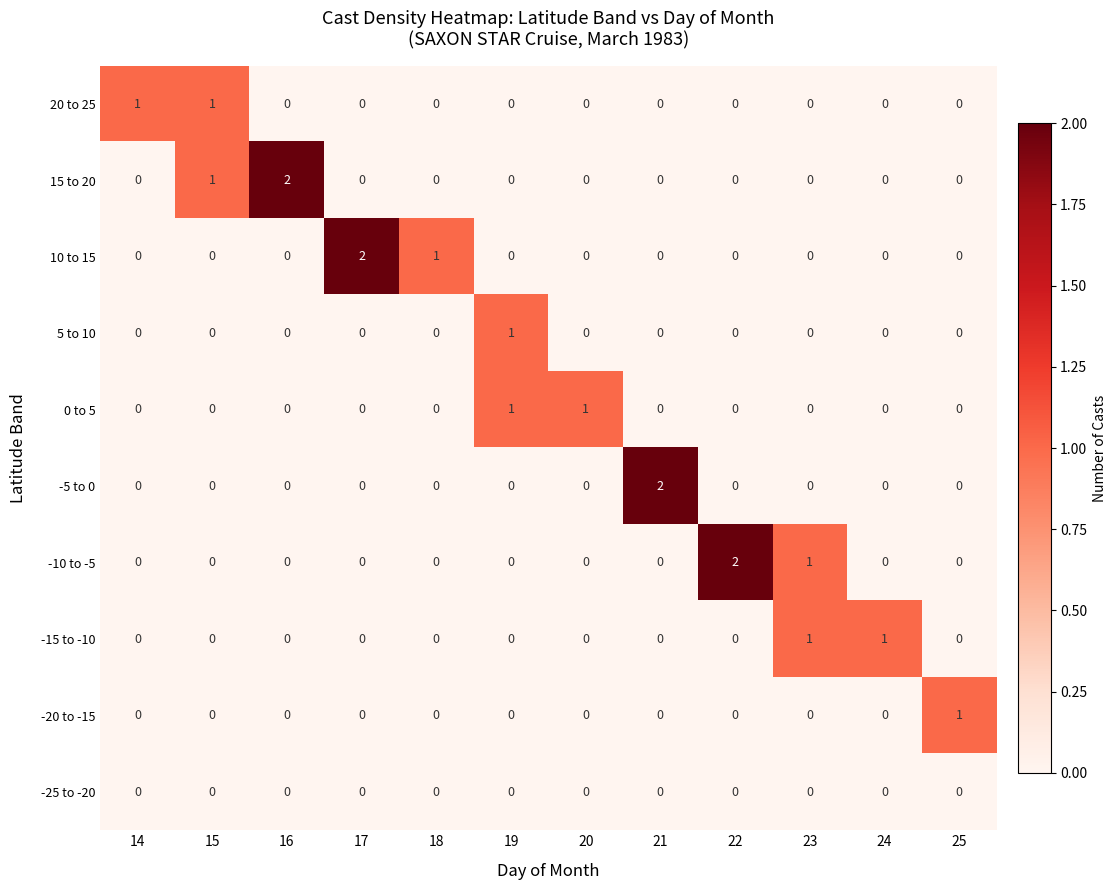

Between 14 and 17, which series saw the biggest shift?

10 to 15